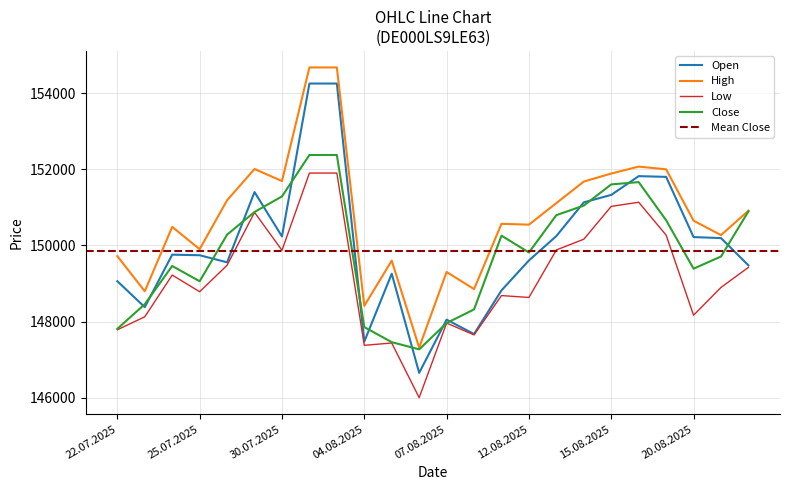

What is the label of the 22nd point from the left?

20.08.2025